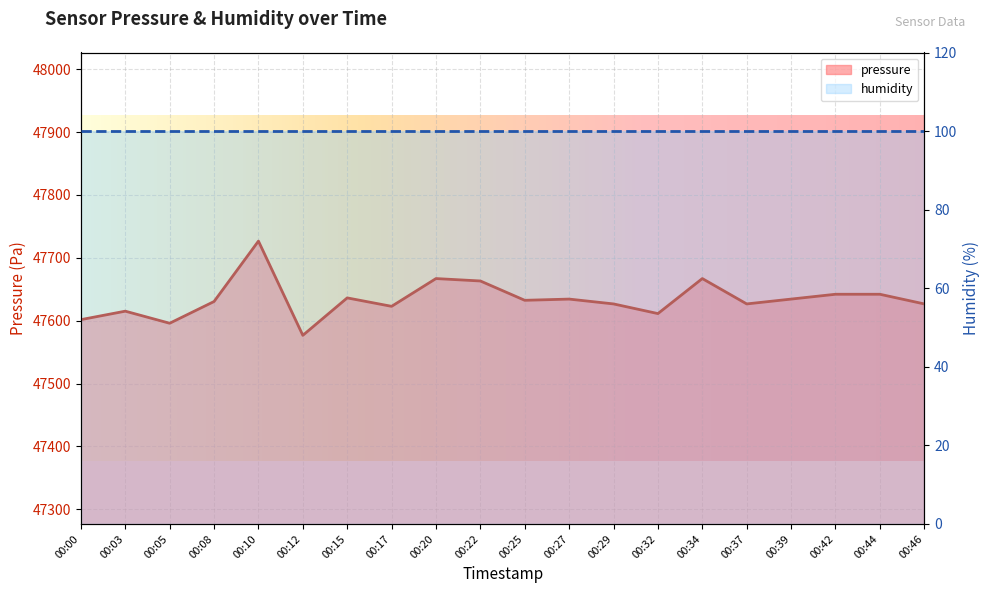

Where is the first local maximum?

00:03